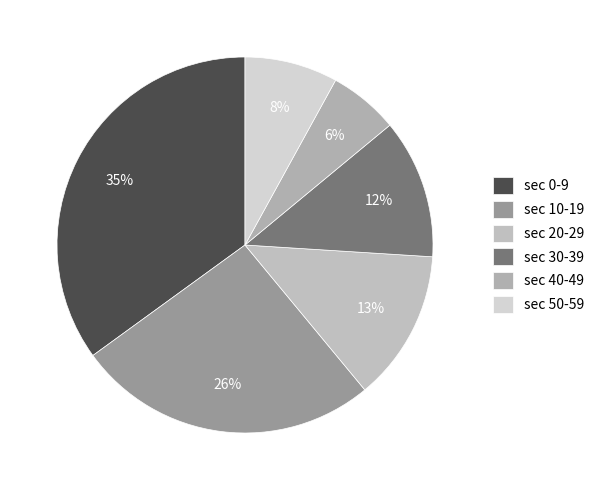

Count the number of slices in the pie.

6